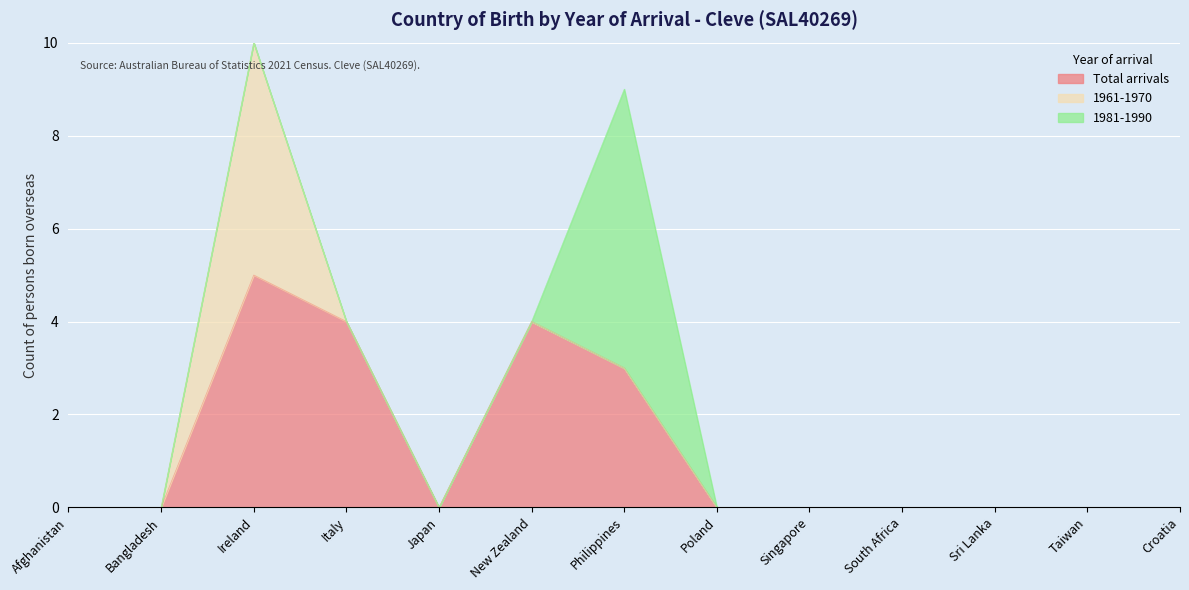

Is the value of 1981-1990 at Philippines greater than the value of 1961-1970 at Singapore?

Yes